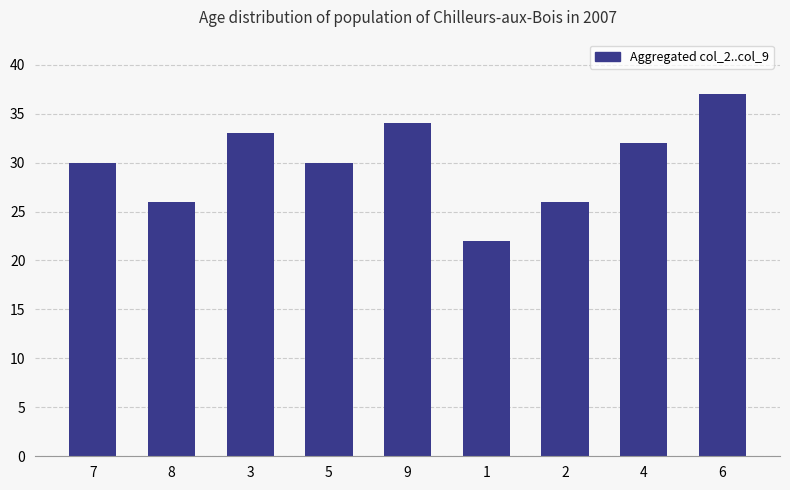

What is the difference between the second highest and second lowest values?

8